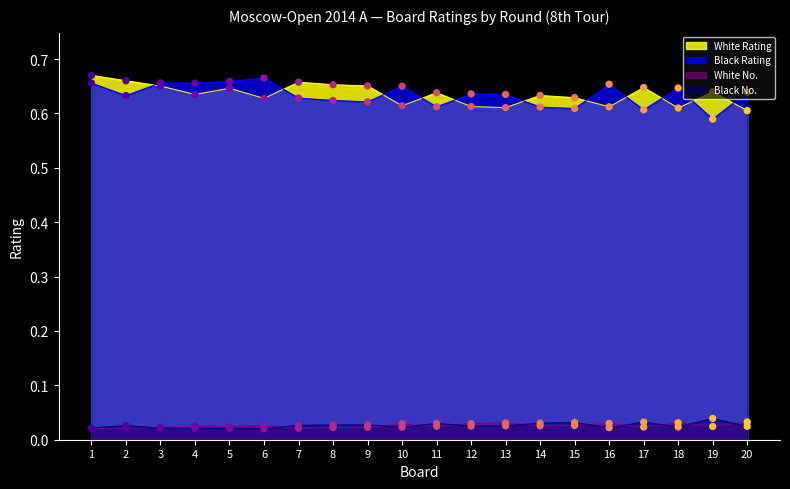

At how many categories does at least one series exceed 0?

20